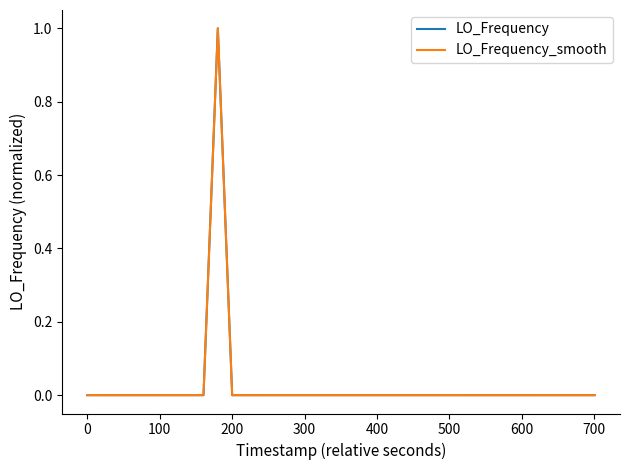

Which series has the largest range (max minus min)?

LO_Frequency